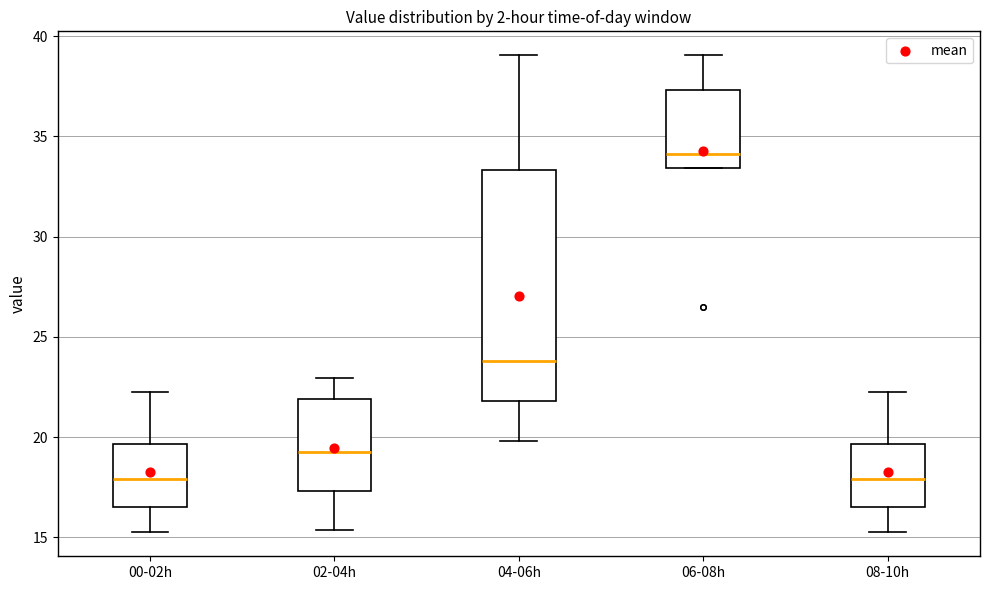

Which box is the tallest, from its lower edge to its upper edge?

04-06h